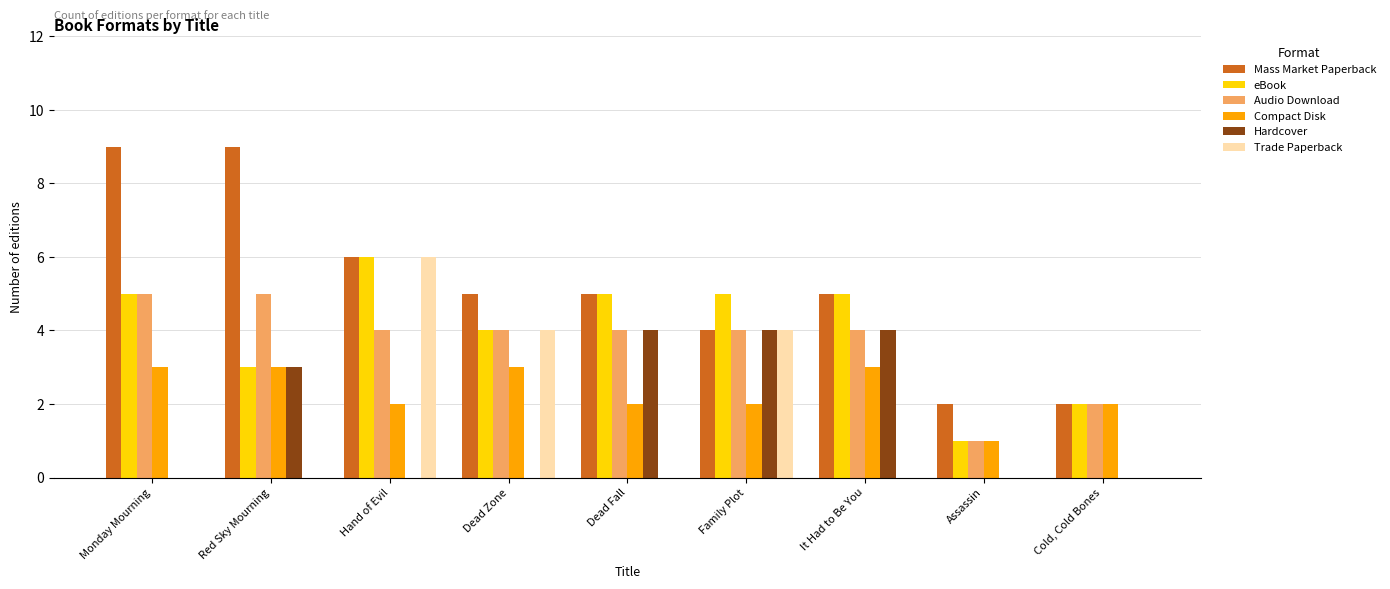

Are the bars grouped side by side (vs. stacked)?

Yes